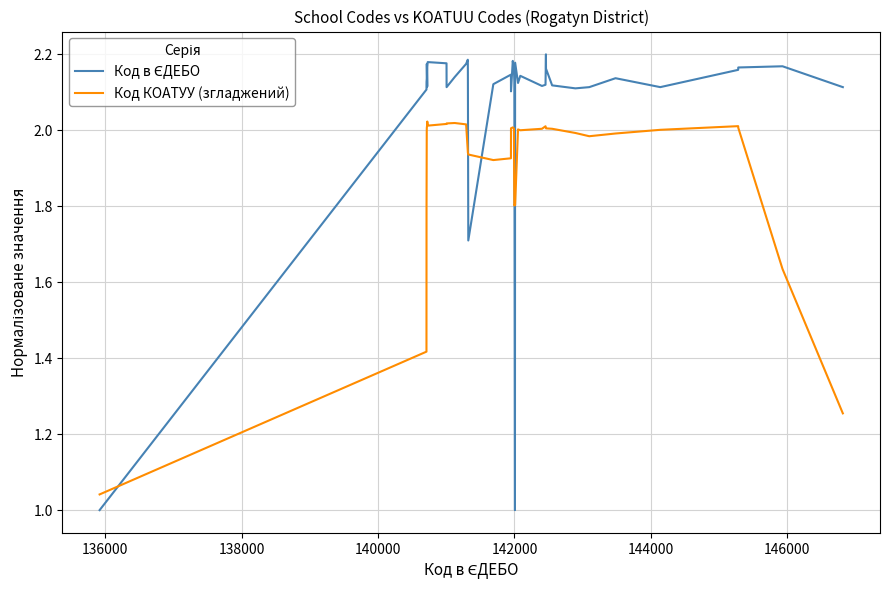

How many lines are shown in the chart?

2